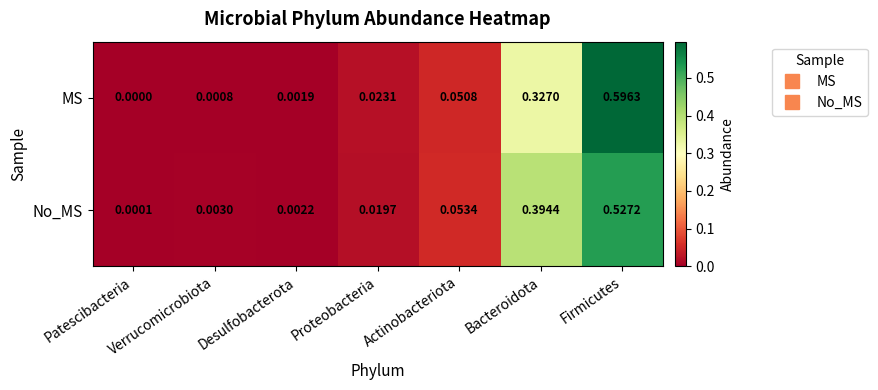

Which series changed the most between Patescibacteria and Proteobacteria?

MS